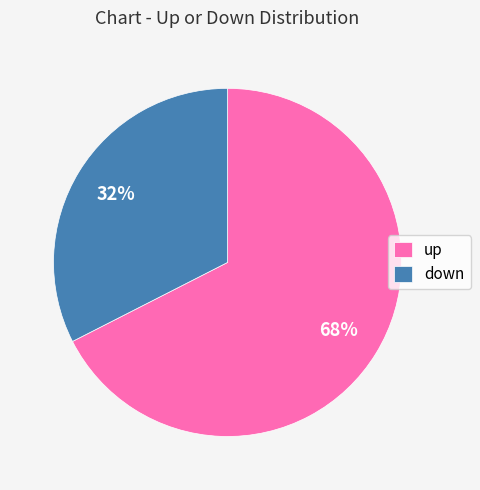

To the nearest percent, what is the average slice percentage?

50%